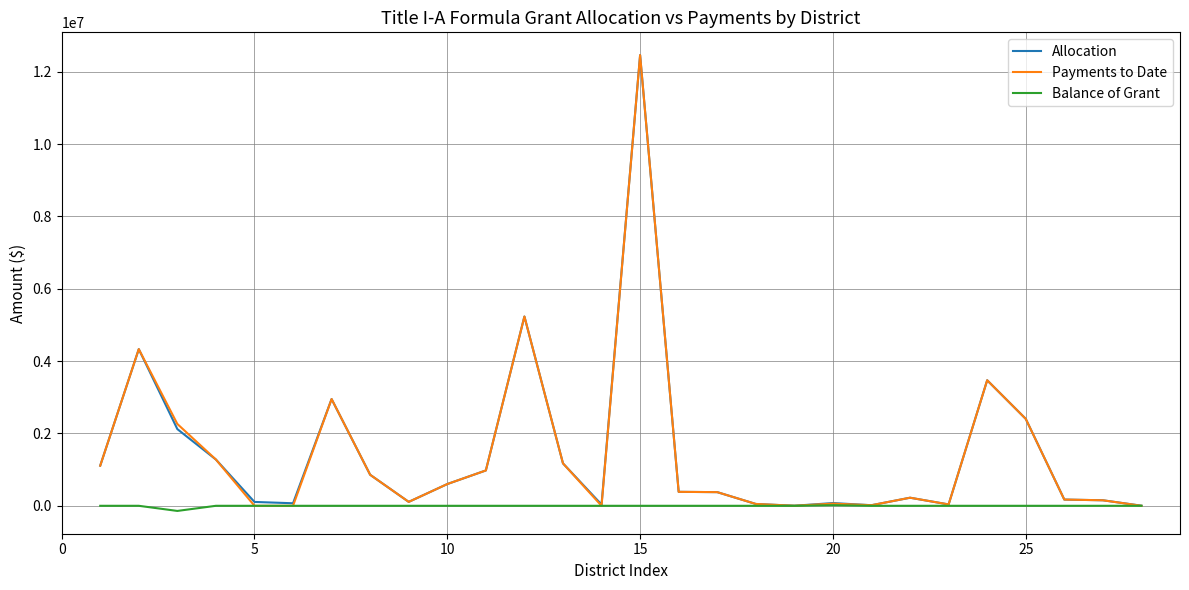

What is the maximum value shown in the chart?

12457997